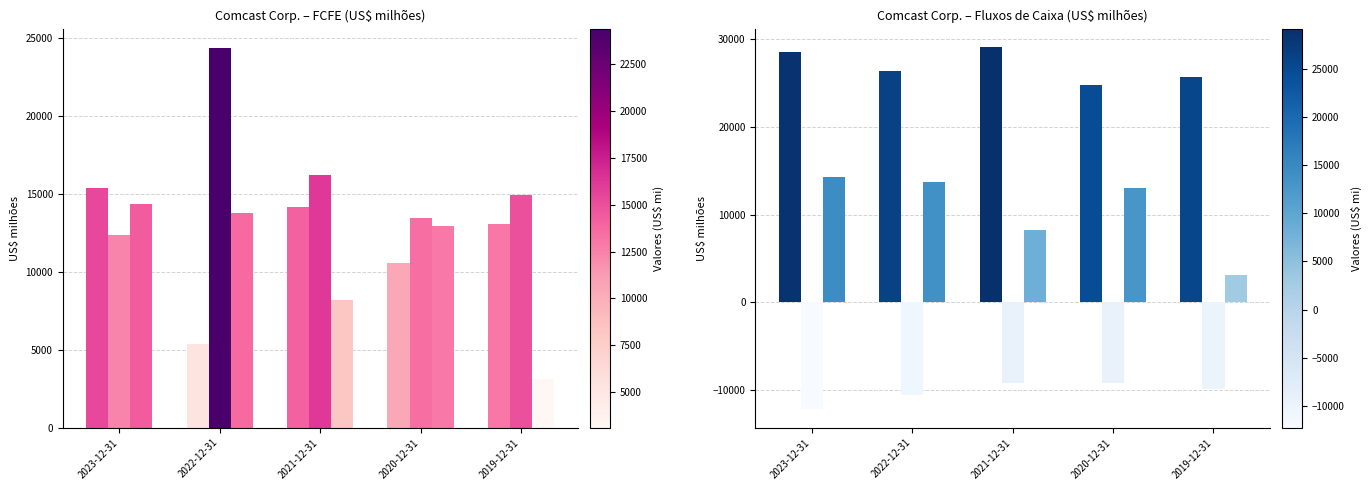

What is the difference between the second highest and minimum values in the Investimentos series?

3063